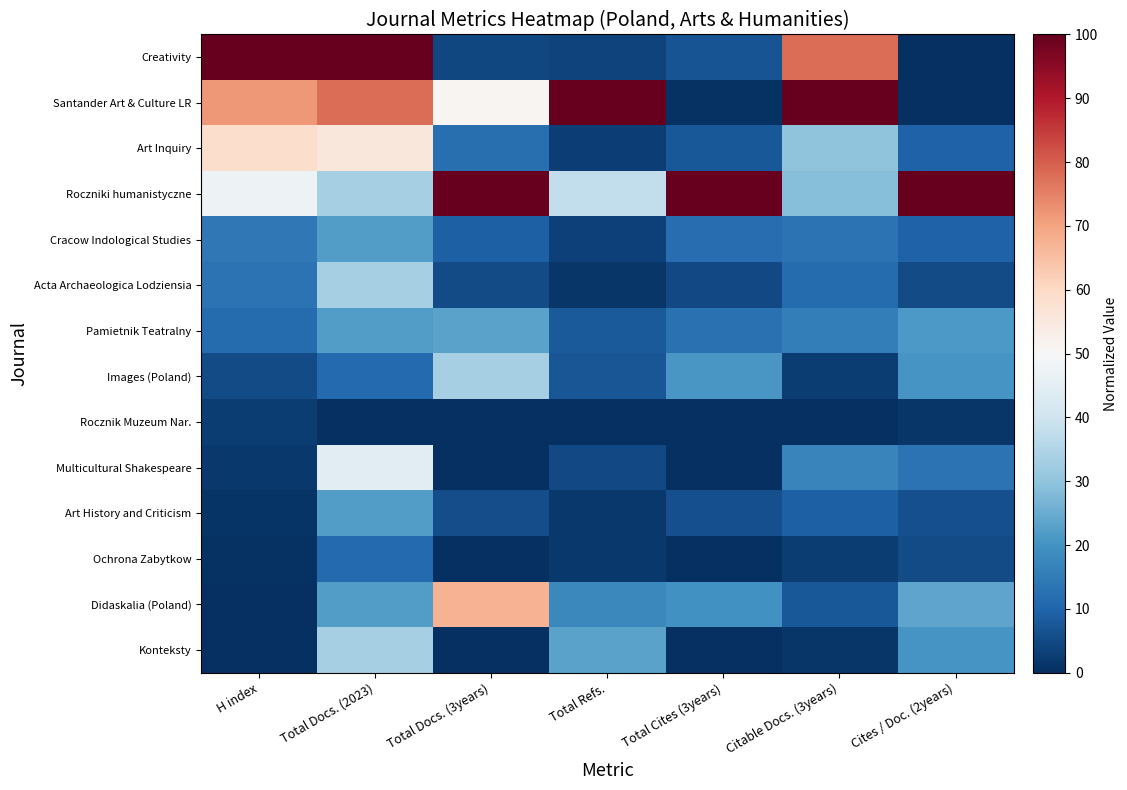

Reading left to right, what are all the values shown in this chart?

Creativity: H index=100.0	Total Docs. (2023)=100.0	Total Docs. (3years)=4.5	Total Refs.=3.8	Total Cites (3years)=6.7	Citable Docs. (3years)=77.9	Cites / Doc. (2years)=0.2
Santander Art & Culture LR: H index=71.7	Total Docs. (2023)=77.8	Total Docs. (3years)=50.8	Total Refs.=100.0	Total Cites (3years)=0.6	Citable Docs. (3years)=100.0	Cites / Doc. (2years)=0.0
Art Inquiry: H index=58.7	Total Docs. (2023)=55.6	Total Docs. (3years)=12.4	Total Refs.=3.0	Total Cites (3years)=7.5	Citable Docs. (3years)=29.9	Cites / Doc. (2years)=9.6
Roczniki humanistyczne: H index=47.3	Total Docs. (2023)=33.3	Total Docs. (3years)=100.0	Total Refs.=37.7	Total Cites (3years)=100.0	Citable Docs. (3years)=28.6	Cites / Doc. (2years)=100.0
Cracow Indological Studies: H index=14.1	Total Docs. (2023)=22.2	Total Docs. (3years)=9.0	Total Refs.=3.3	Total Cites (3years)=12.0	Citable Docs. (3years)=13.0	Cites / Doc. (2years)=9.4
Acta Archaeologica Lodziensia: H index=13.0	Total Docs. (2023)=33.3	Total Docs. (3years)=5.1	Total Refs.=1.4	Total Cites (3years)=4.9	Citable Docs. (3years)=11.7	Cites / Doc. (2years)=5.2
Pamietnik Teatralny: H index=11.4	Total Docs. (2023)=22.2	Total Docs. (3years)=23.2	Total Refs.=7.9	Total Cites (3years)=12.8	Citable Docs. (3years)=15.6	Cites / Doc. (2years)=21.1
Images (Poland): H index=5.4	Total Docs. (2023)=11.1	Total Docs. (3years)=33.3	Total Refs.=7.1	Total Cites (3years)=20.8	Citable Docs. (3years)=2.6	Cites / Doc. (2years)=20.3
Rocznik Muzeum Nar.: H index=2.7	Total Docs. (2023)=0.0	Total Docs. (3years)=0.0	Total Refs.=0.0	Total Cites (3years)=0.0	Citable Docs. (3years)=0.0	Cites / Doc. (2years)=1.3
Multicultural Shakespeare: H index=1.6	Total Docs. (2023)=44.4	Total Docs. (3years)=0.0	Total Refs.=5.0	Total Cites (3years)=0.0	Citable Docs. (3years)=16.9	Cites / Doc. (2years)=13.2
Art History and Criticism: H index=1.1	Total Docs. (2023)=22.2	Total Docs. (3years)=5.6	Total Refs.=1.7	Total Cites (3years)=6.2	Citable Docs. (3years)=9.1	Cites / Doc. (2years)=6.0
Ochrona Zabytkow: H index=0.5	Total Docs. (2023)=11.1	Total Docs. (3years)=0.0	Total Refs.=1.8	Total Cites (3years)=0.0	Citable Docs. (3years)=2.6	Cites / Doc. (2years)=5.4
Didaskalia (Poland): H index=0.0	Total Docs. (2023)=22.2	Total Docs. (3years)=67.2	Total Refs.=17.8	Total Cites (3years)=19.9	Citable Docs. (3years)=7.8	Cites / Doc. (2years)=23.8
Konteksty: H index=0.0	Total Docs. (2023)=33.3	Total Docs. (3years)=0.0	Total Refs.=23.4	Total Cites (3years)=0.0	Citable Docs. (3years)=1.3	Cites / Doc. (2years)=20.5